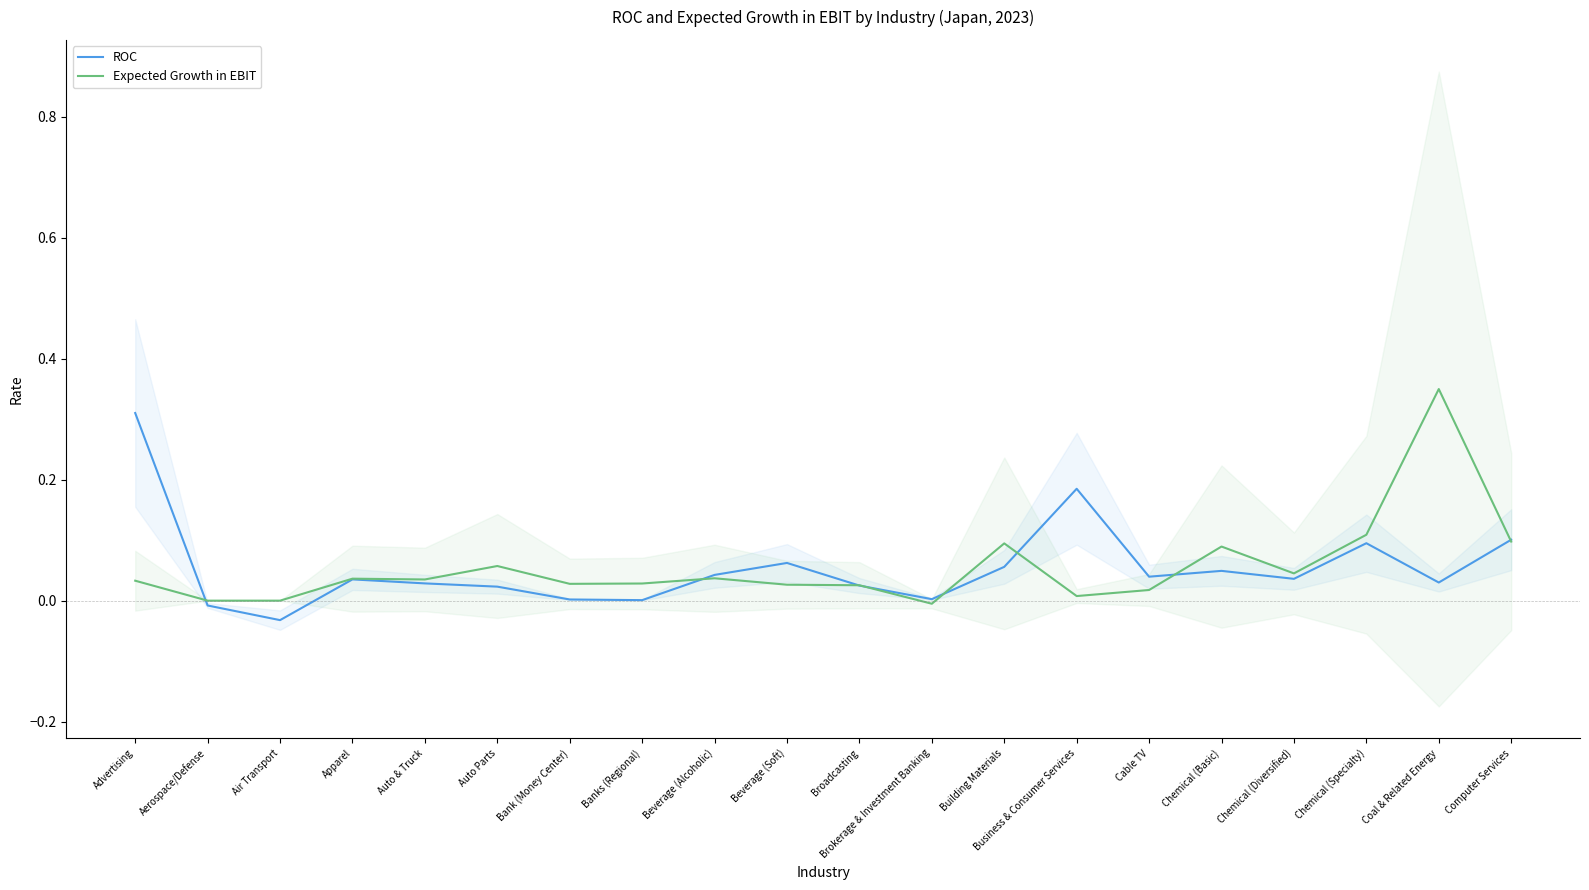

Is it true that Expected Growth in EBIT equals 0.0 at Beverage (Soft)?

False